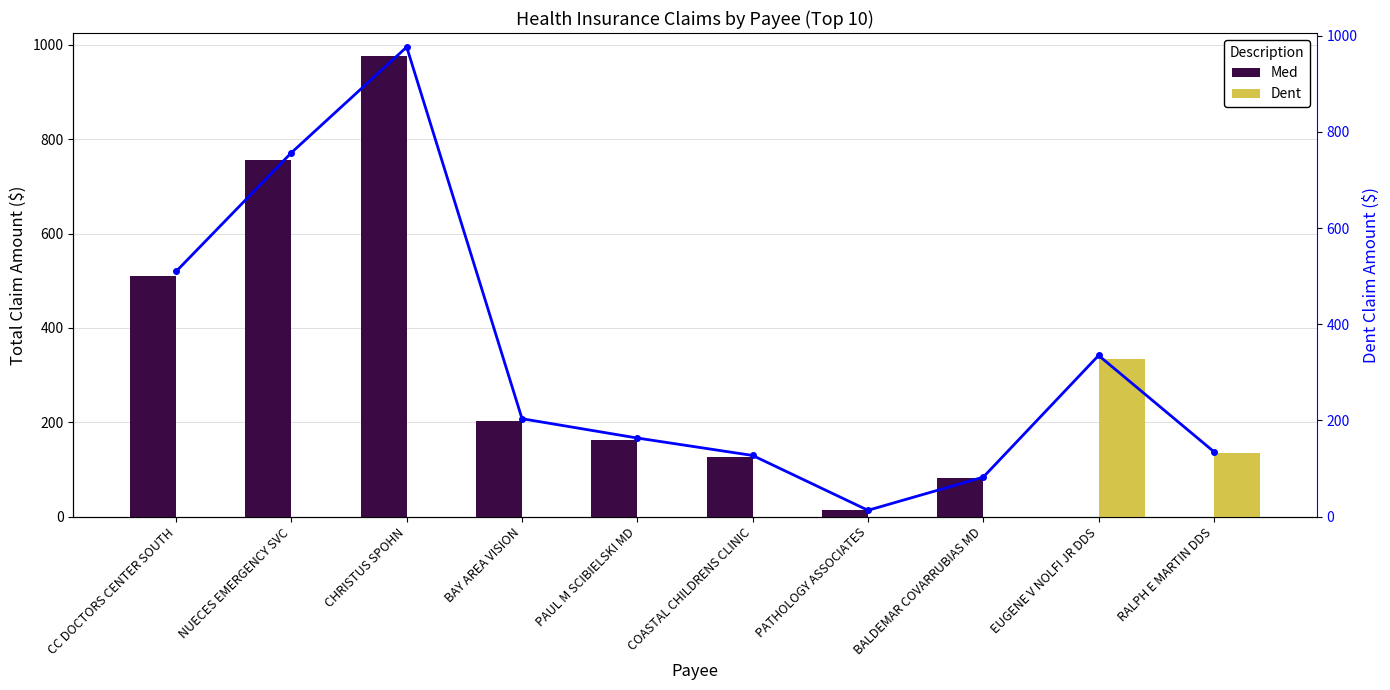

How many groups of bars are there?

10